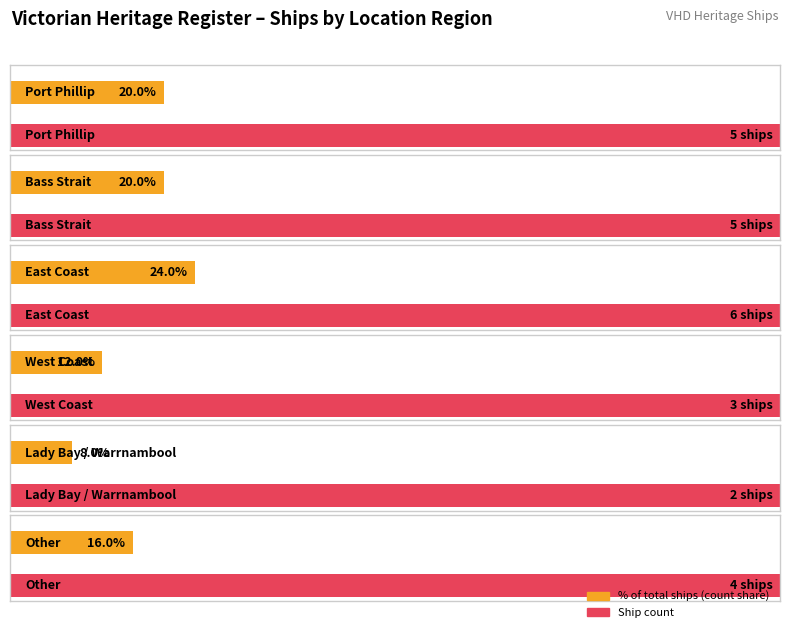

How many values are below 5?

3